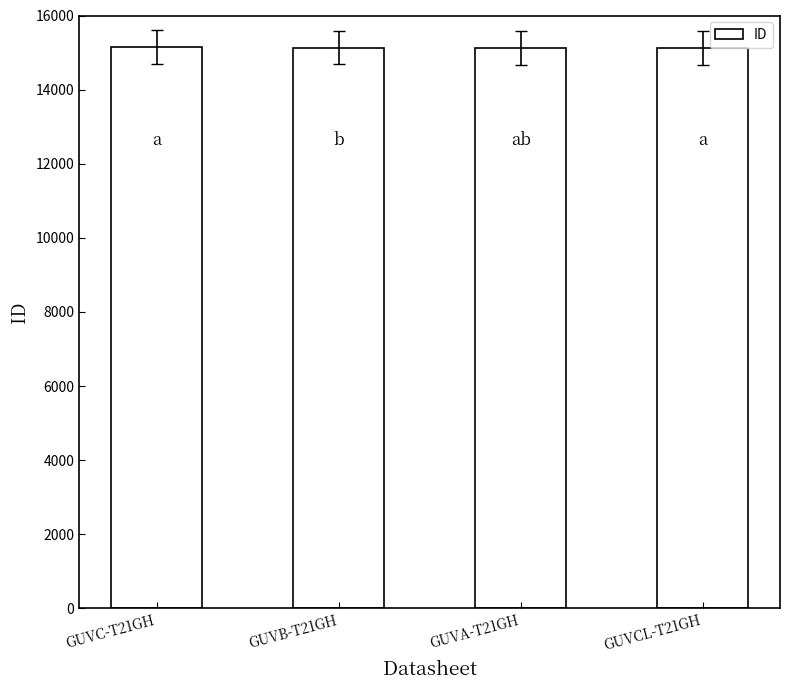

Count the number of categories in the chart.

4